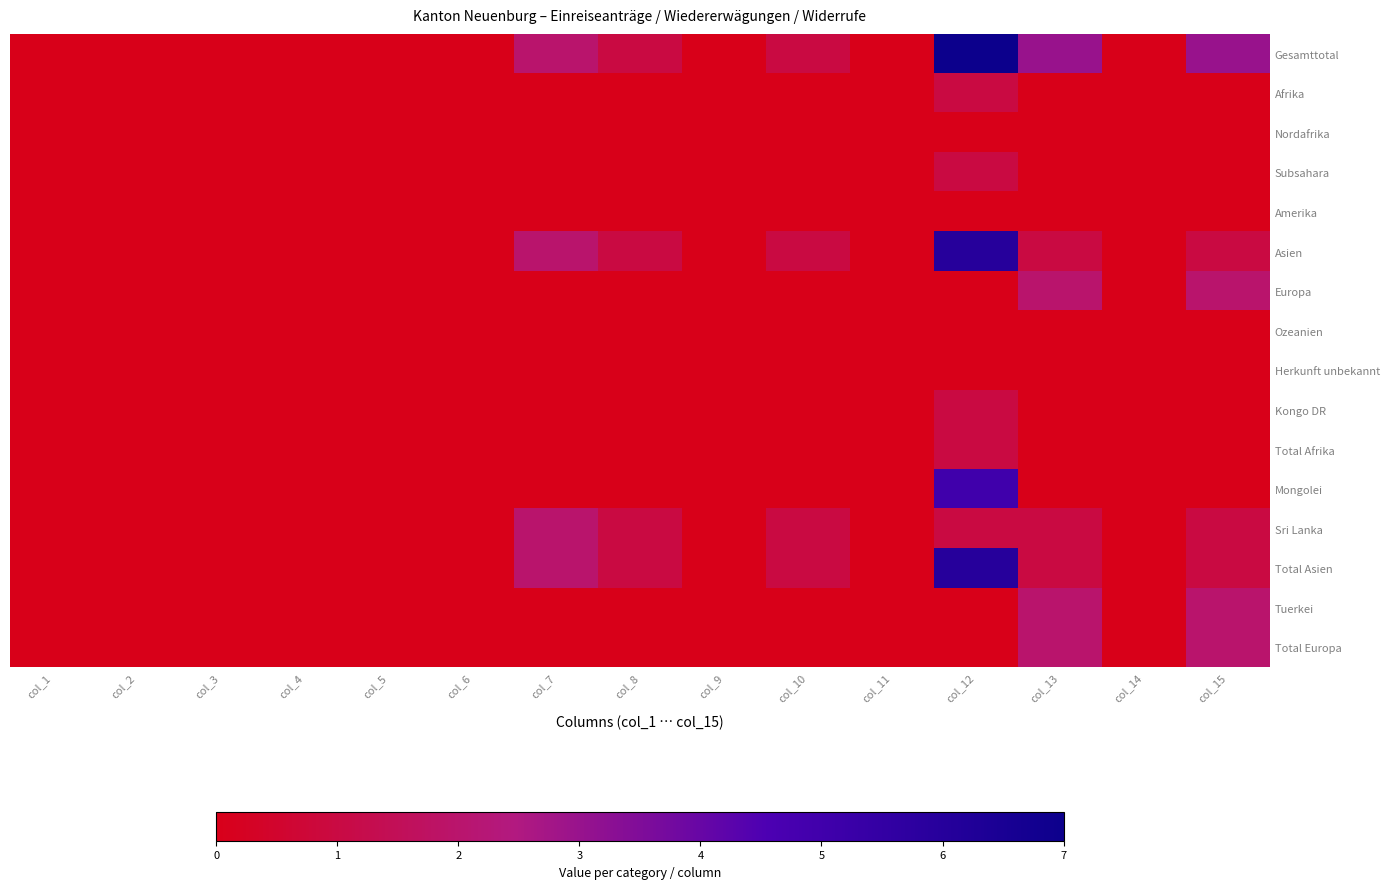

Which series has the largest range (max minus min)?

Gesamttotal